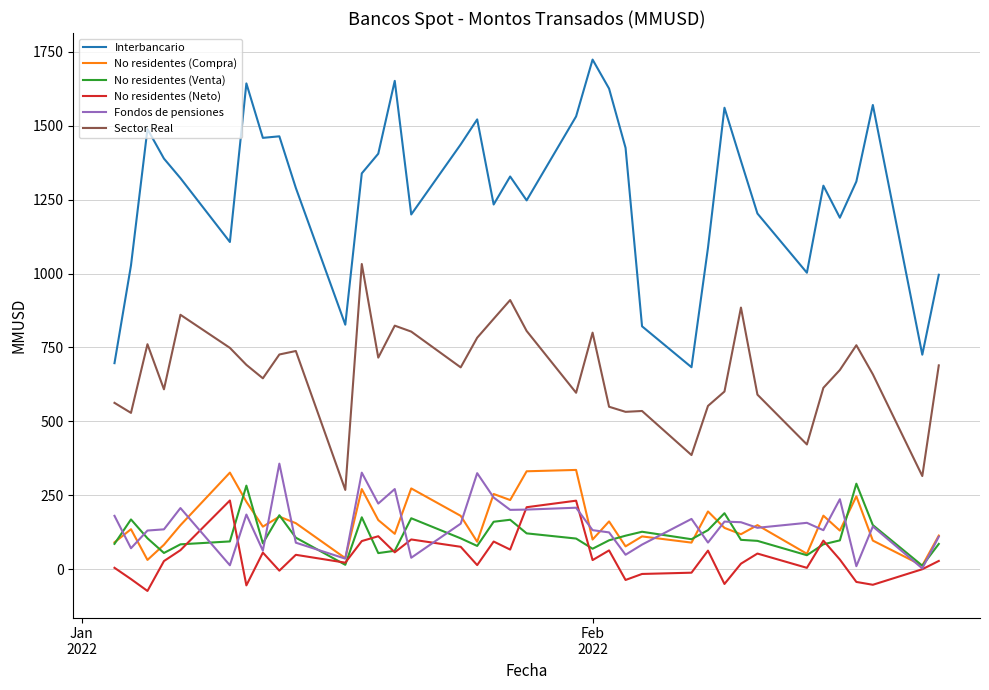

True or false: Sector Real and Fondos de pensiones cross at least once.

False